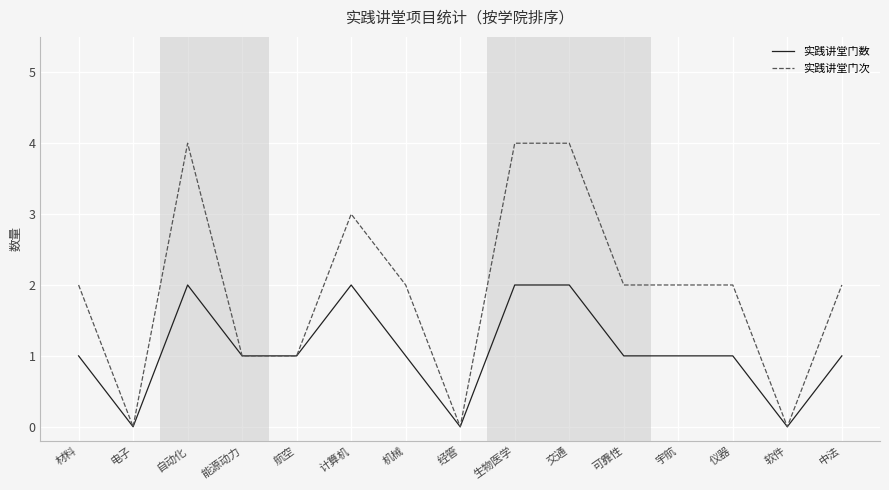

Which series changed the most between 自动化 and 仪器?

实践讲堂门次